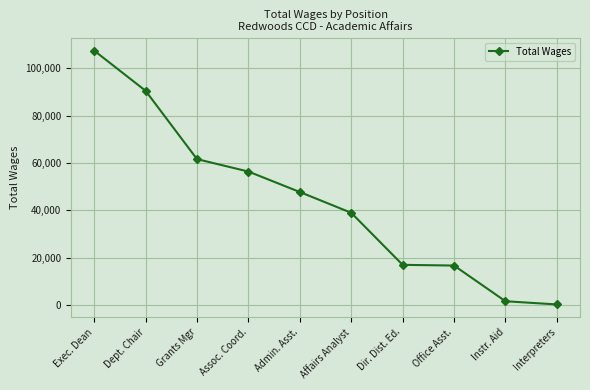

True or false: the data has more than 2 interior local peaks.

False